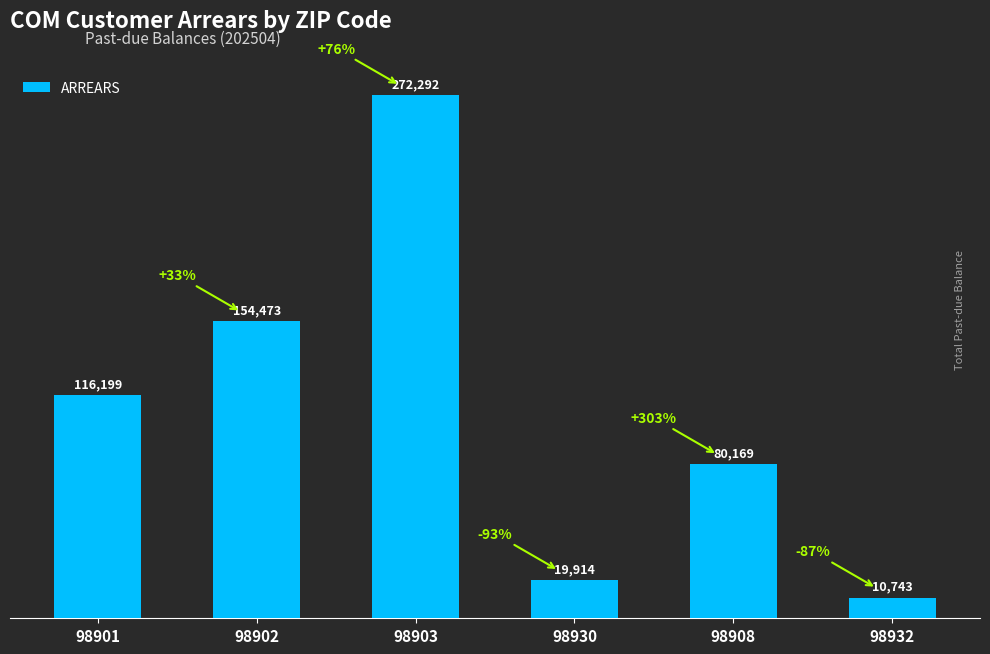

What is the approximate value at 98901?

116198.7